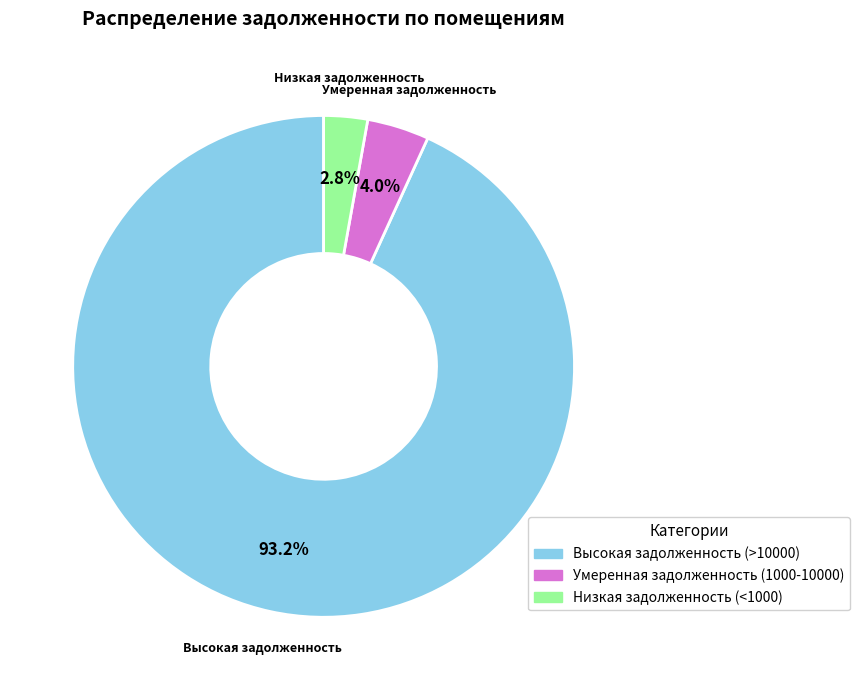

How many segments does this pie chart have?

3